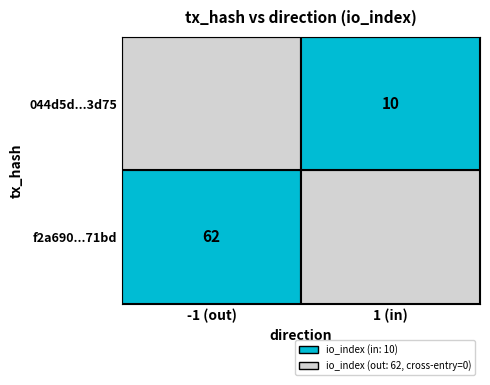

At how many categories does at least one series exceed 47?

1